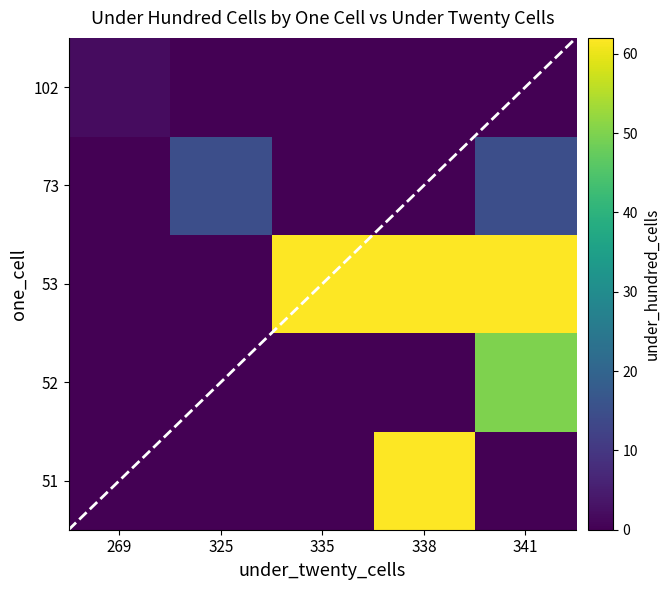

At 335, list the series in order from largest to smallest.

53, 102, 73, 52, 51